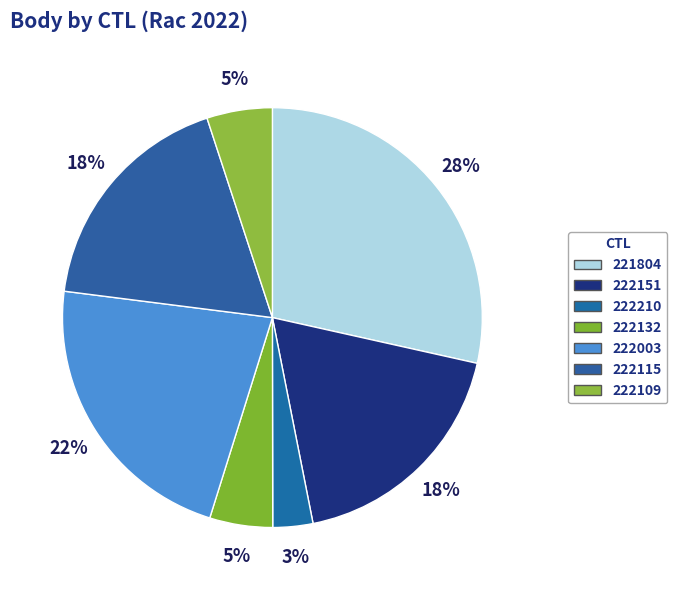

Which category has the smallest portion of the pie?

222210